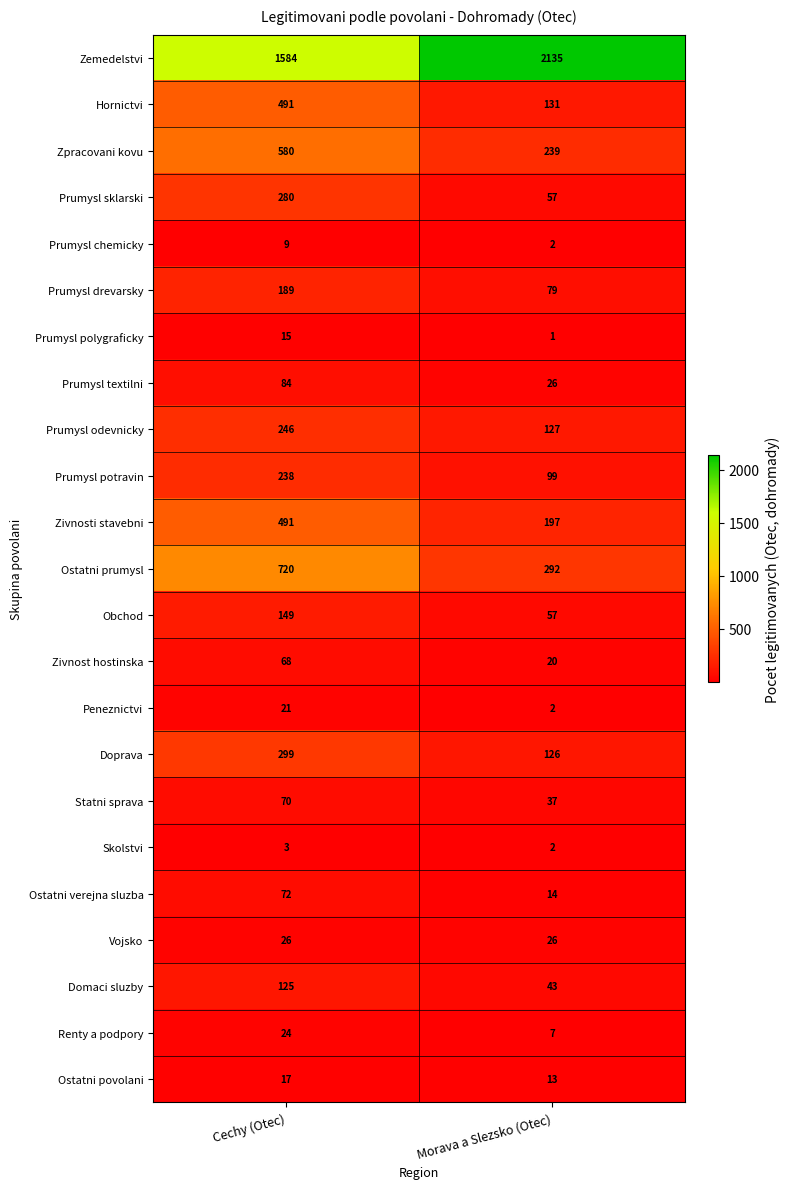

The Renty a podpory series shows 3 at Morava a Slezsko (Otec). True or false?

False